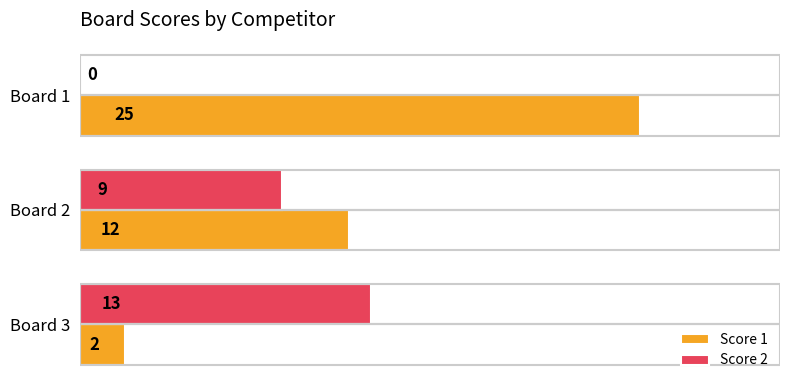

What are all the series names shown in the legend?

Score 1, Score 2